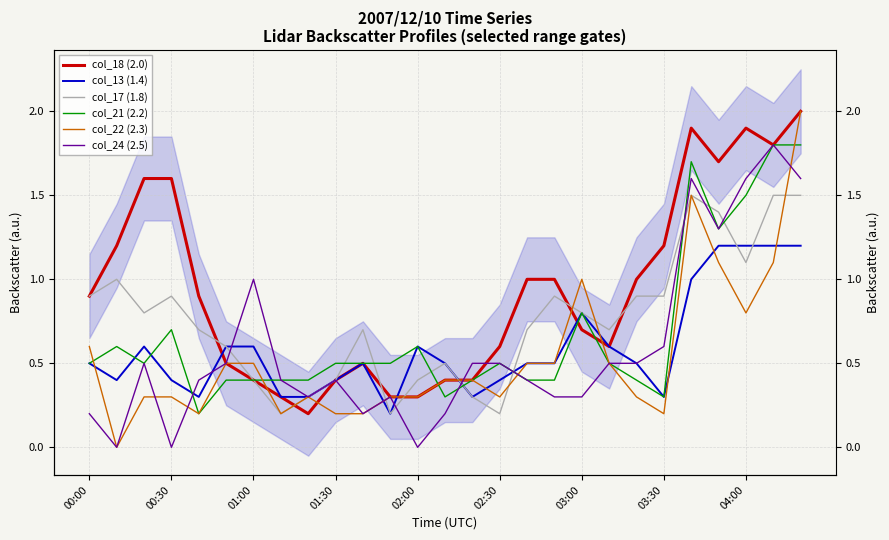

What are all the series names shown in the legend?

col_18 (2.0), col_13 (1.4), col_17 (1.8), col_21 (2.2), col_22 (2.3), col_24 (2.5)